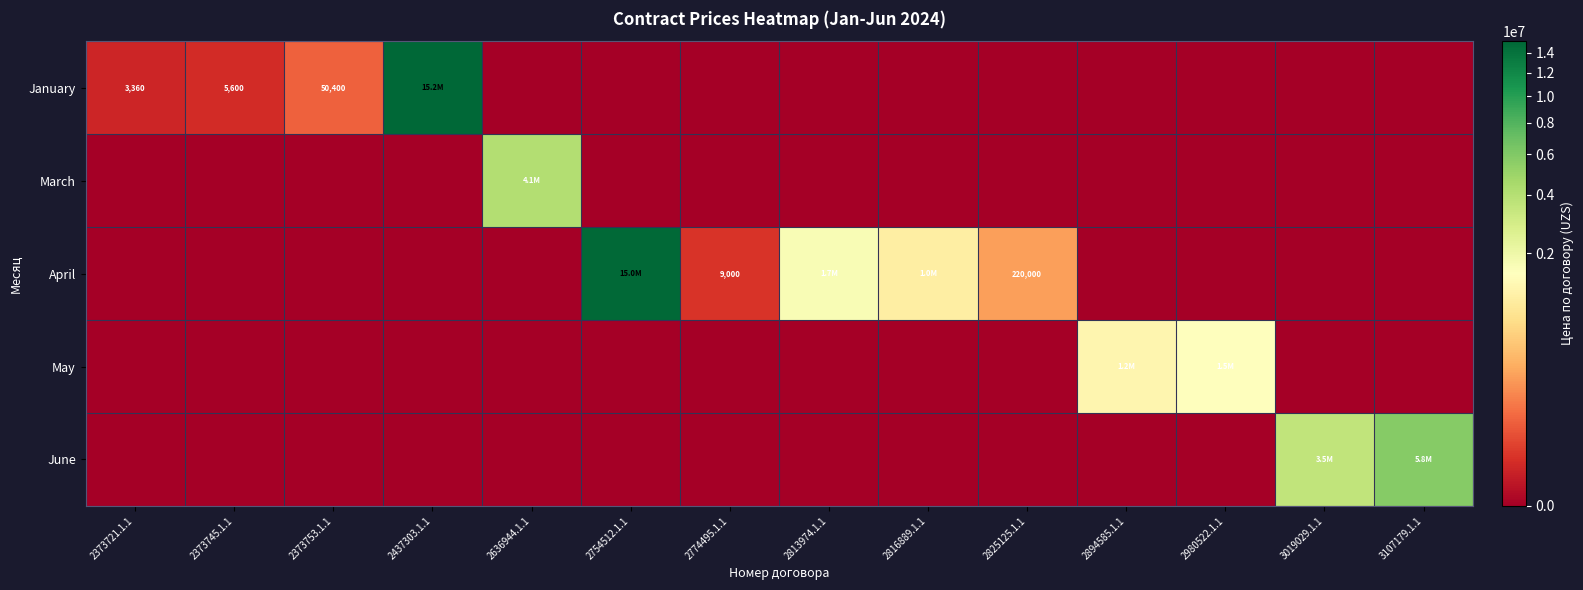

The value of January at 2373721.1.1 is 5350. True or false?

False